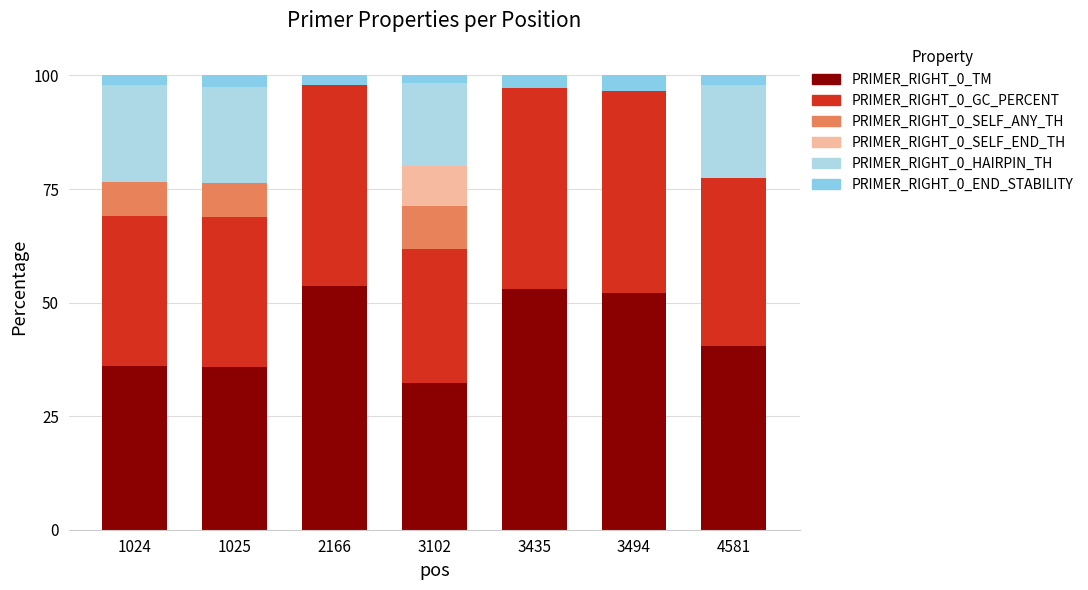

How many series are shown in this chart?

6